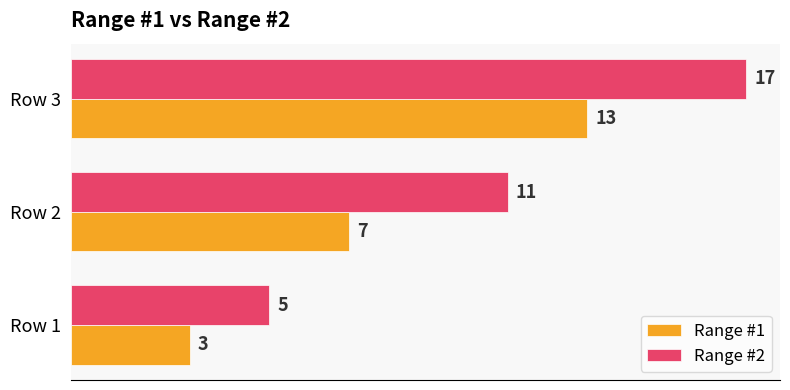

What is the highest value of the Range #2 series?

17